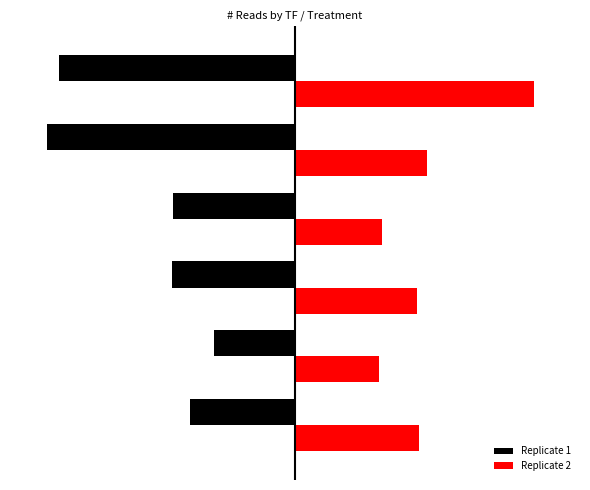

What is the value of the Replicate 1 bar at the 1st from the left?

-19489387